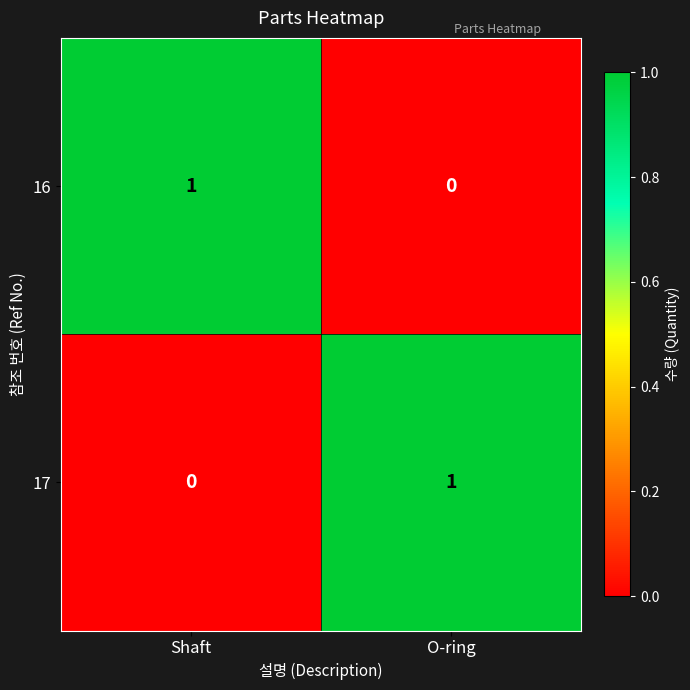

Which category has the lowest value in the 16 series?

O-ring